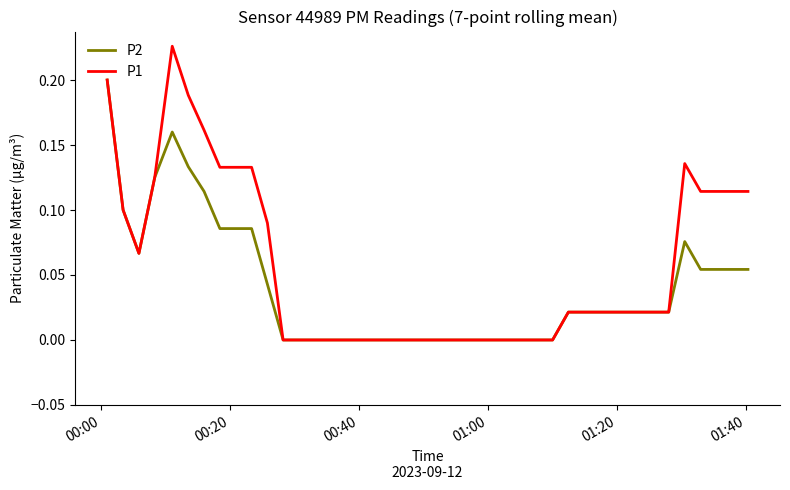

Which series has the largest total across all categories?

P1